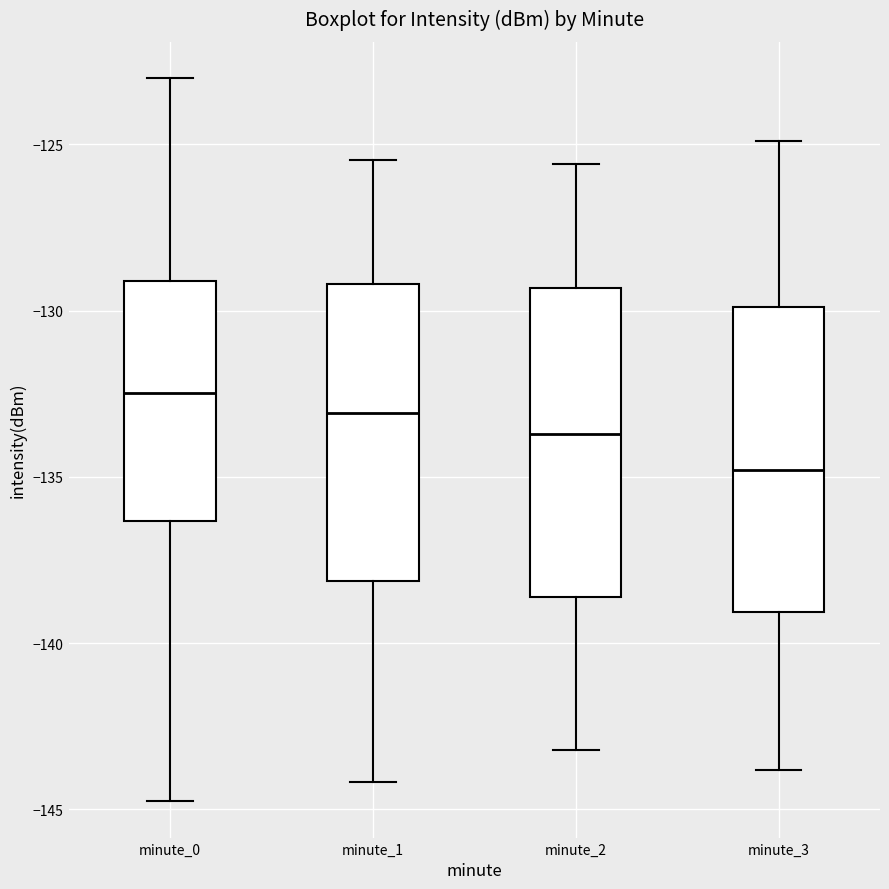

Reading left to right, transcribe this box plot: for each box, give where its median line is, the range the box spans, and where its two whiskers end, as read against the y-axis. The values are not printed on the chart, so give them approximately, as read against the axis.

minute_0: median -132.5, box -136.5 to -129.0, whiskers -145.0 to -123.0
minute_1: median -133.0, box -138.0 to -129.0, whiskers -144.0 to -125.5
minute_2: median -133.5, box -138.5 to -129.5, whiskers -143.0 to -125.5
minute_3: median -135.0, box -139.0 to -130.0, whiskers -144.0 to -125.0